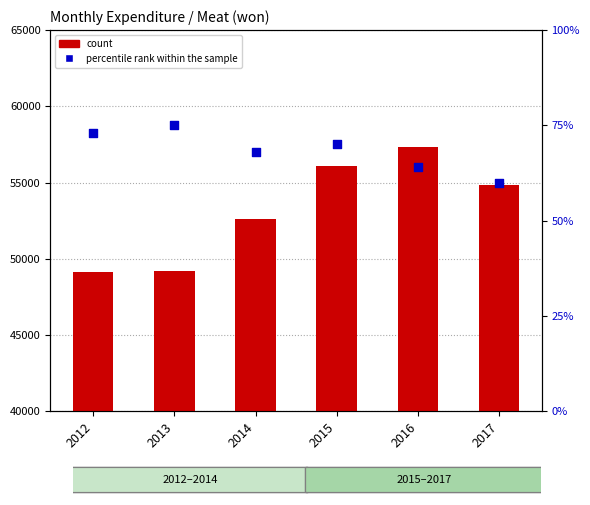

Is the value of count at 2014 greater than the value of percentile rank within the sample at 2017?

Yes